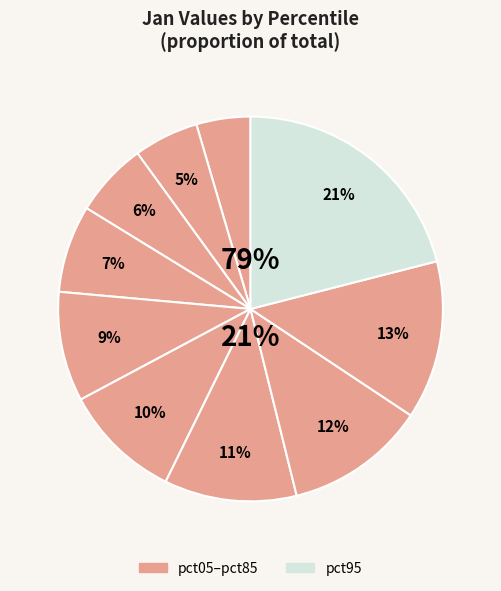

Count the number of slices in the pie.

10